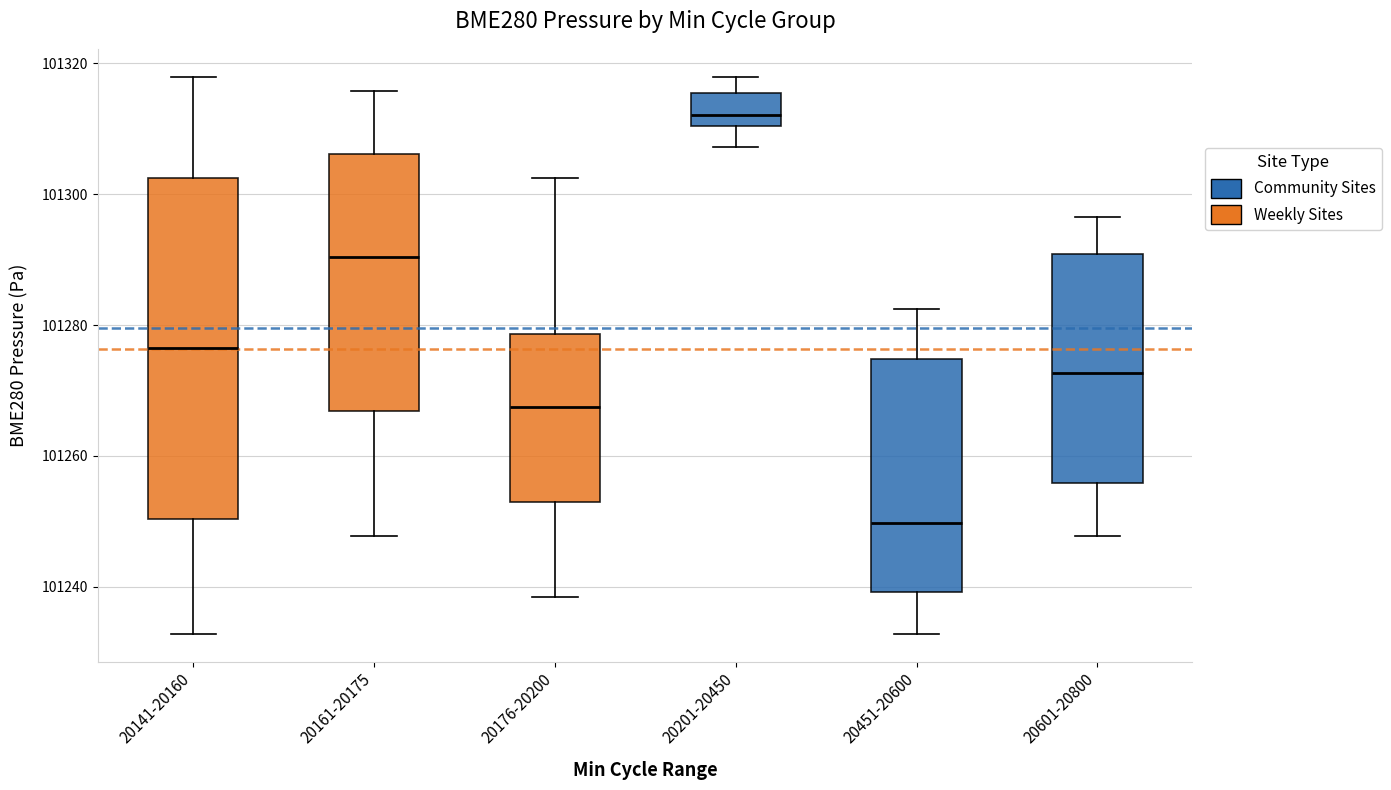

Which box has the highest median line?

20201-20450